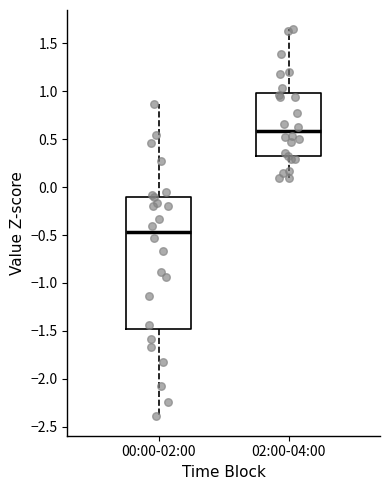

Where is the upper edge of the box for 02:00-04:00 on the y-axis? The values are not printed on the chart, so give them approximately, as read against the axis.

1.00